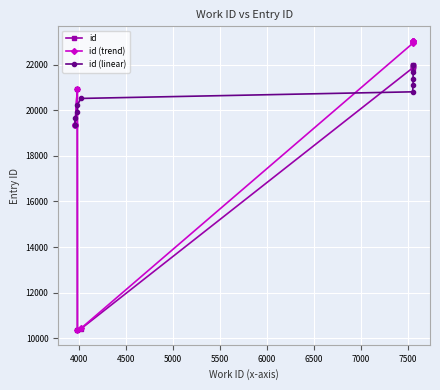

What is the greatest value displayed?

23042.2